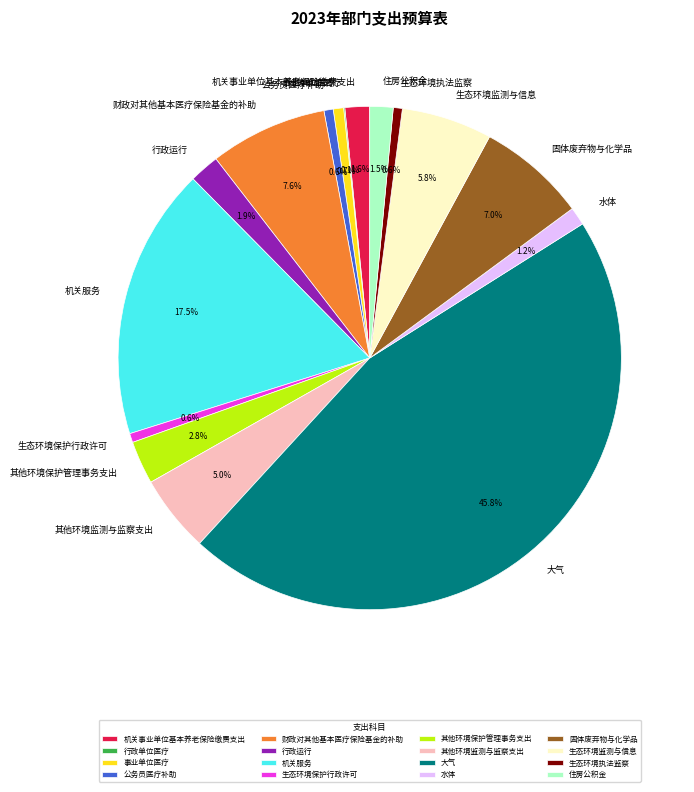

Which has a higher value, 机关事业单位基本养老保险缴费支出 or 生态环境执法监察?

机关事业单位基本养老保险缴费支出